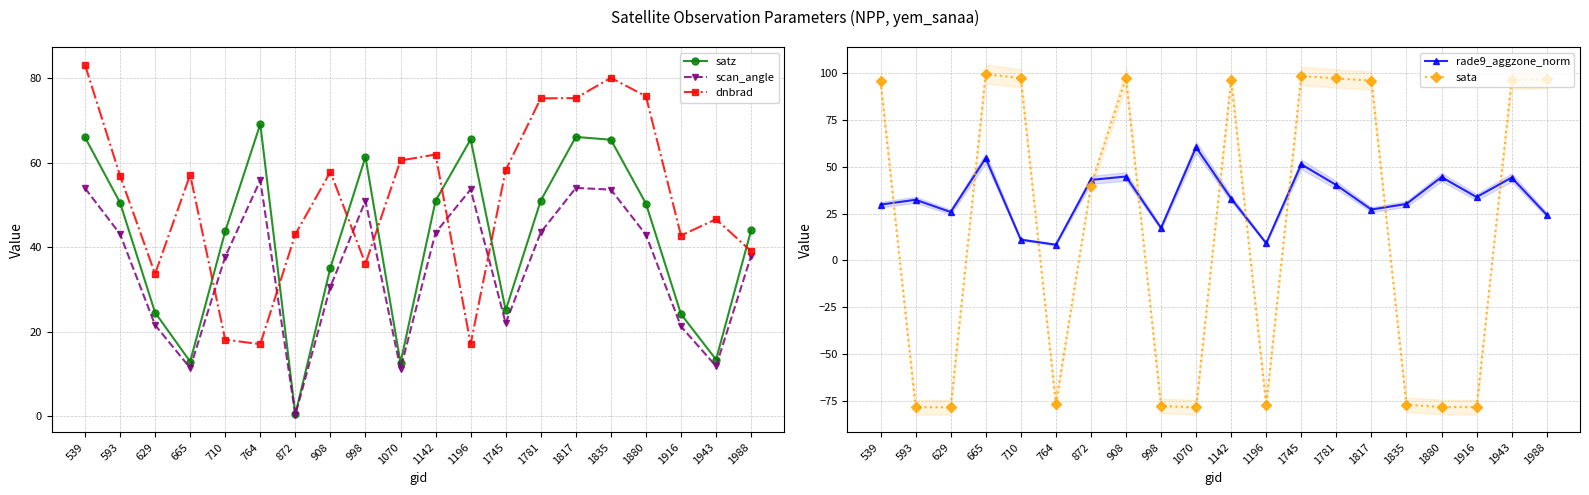

Which label corresponds to the largest value in the chart?

665